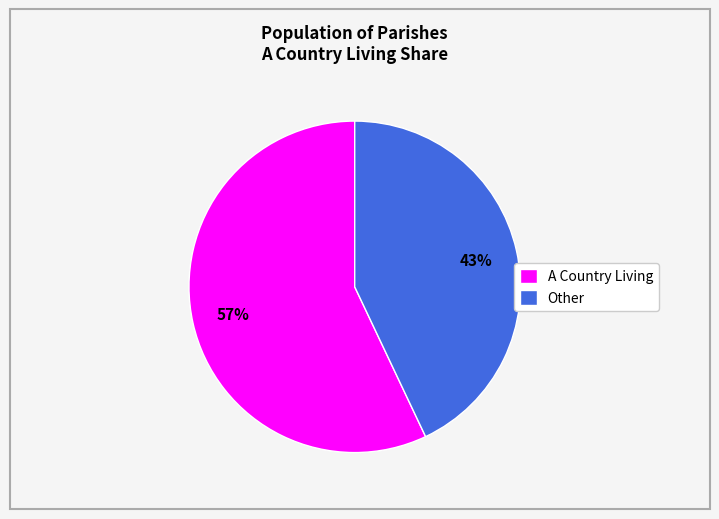

Is there any slice that represents more than half of the pie?

Yes